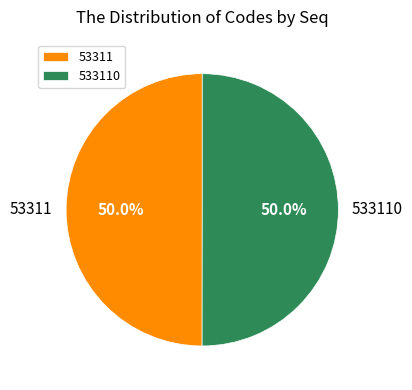

Count the number of slices in the pie.

2